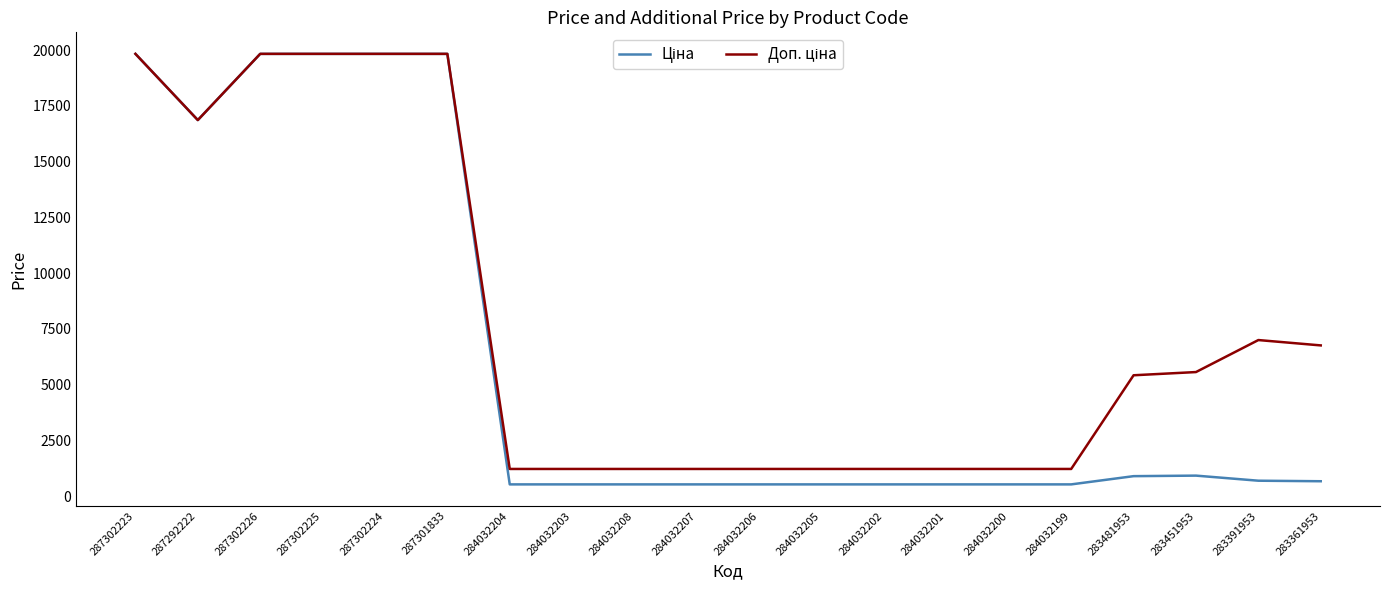

What is the spread (max minus min) of values at 284032199?

691.7